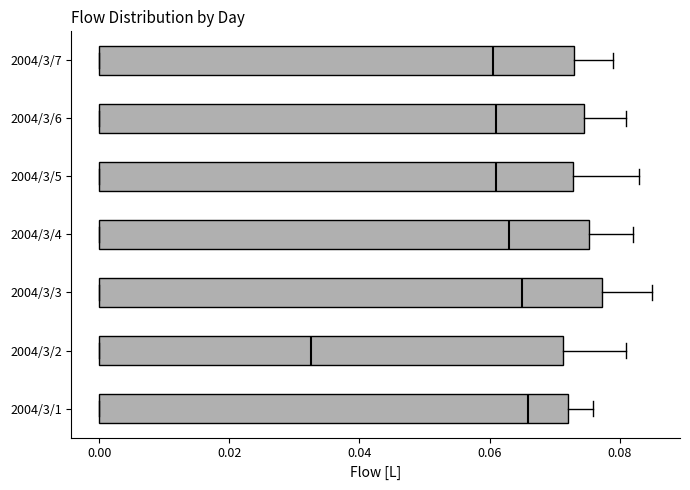

Reading bottom to top, transcribe this box plot: for each box, give where its median line is, the range the box spans, and where its two whiskers end, as read against the x-axis. The values are not printed on the chart, so give them approximately, as read against the axis.

2004/3/1: median 0.066, box 0.000 to 0.072, whiskers 0.000 to 0.076
2004/3/2: median 0.032, box 0.000 to 0.072, whiskers 0.000 to 0.082
2004/3/3: median 0.066, box 0.000 to 0.078, whiskers 0.000 to 0.086
2004/3/4: median 0.064, box 0.000 to 0.076, whiskers 0.000 to 0.082
2004/3/5: median 0.062, box 0.000 to 0.072, whiskers 0.000 to 0.084
2004/3/6: median 0.062, box 0.000 to 0.074, whiskers 0.000 to 0.082
2004/3/7: median 0.060, box 0.000 to 0.074, whiskers 0.000 to 0.080